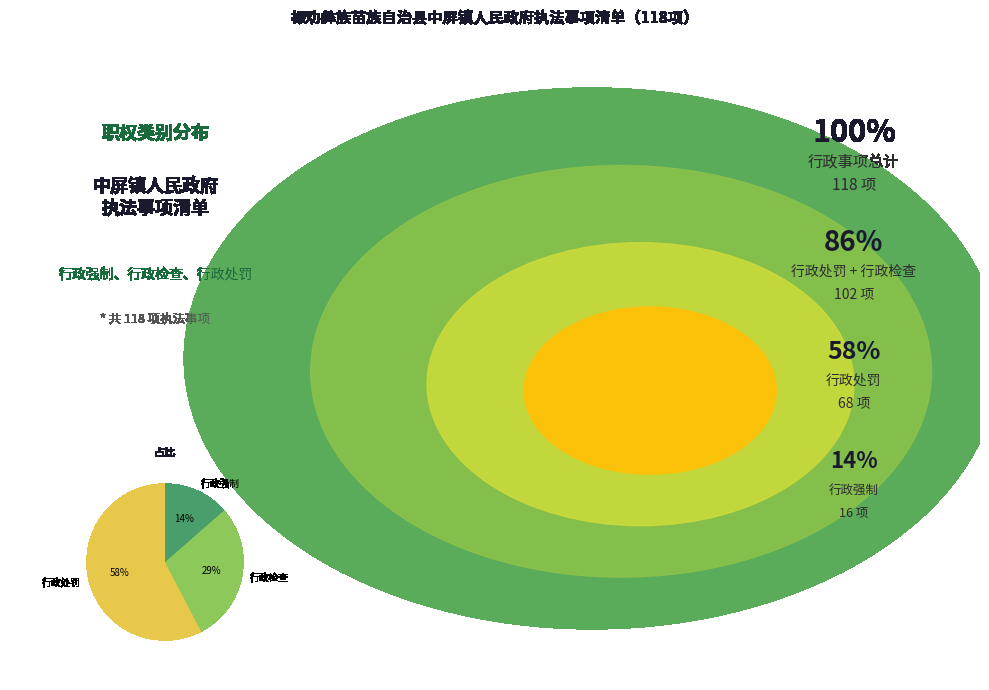

Rank the categories by value from lowest to highest.

行政强制, 行政检查, 行政处罚